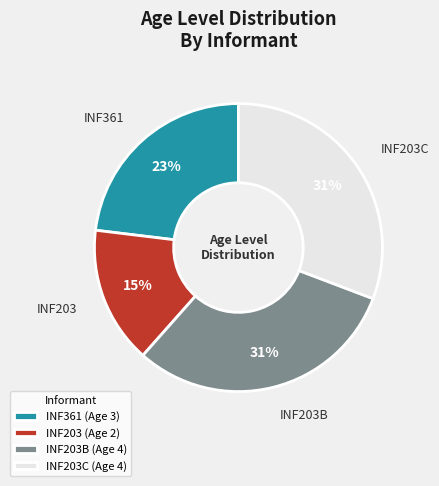

Combined, do INF203C (Age 4) and INF203 (Age 2) account for over 50%?

No